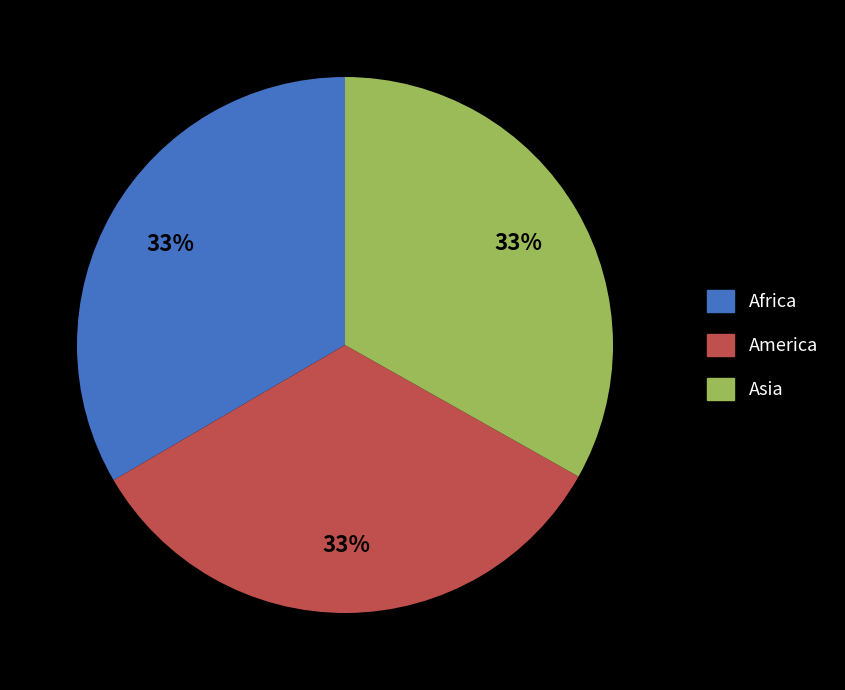

How many slices are in this pie chart?

3